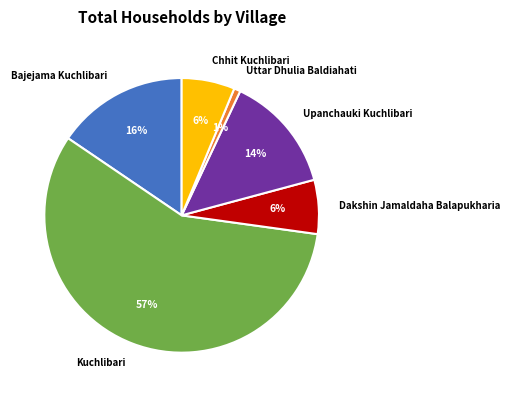

What percentage is the Dakshin Jamaldaha Balapukharia slice, to the nearest percent?

6%